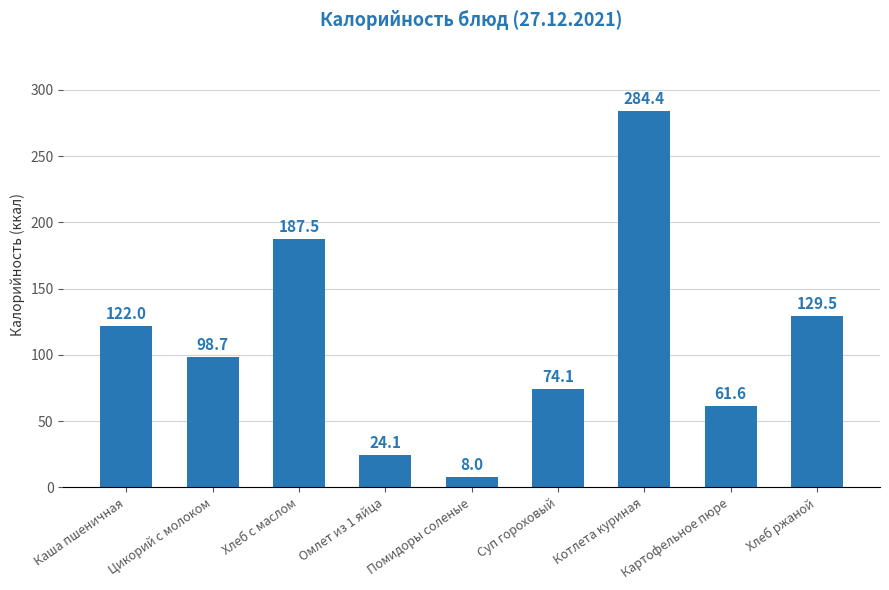

Is it true that the value at Суп гороховый is 49.7?

False